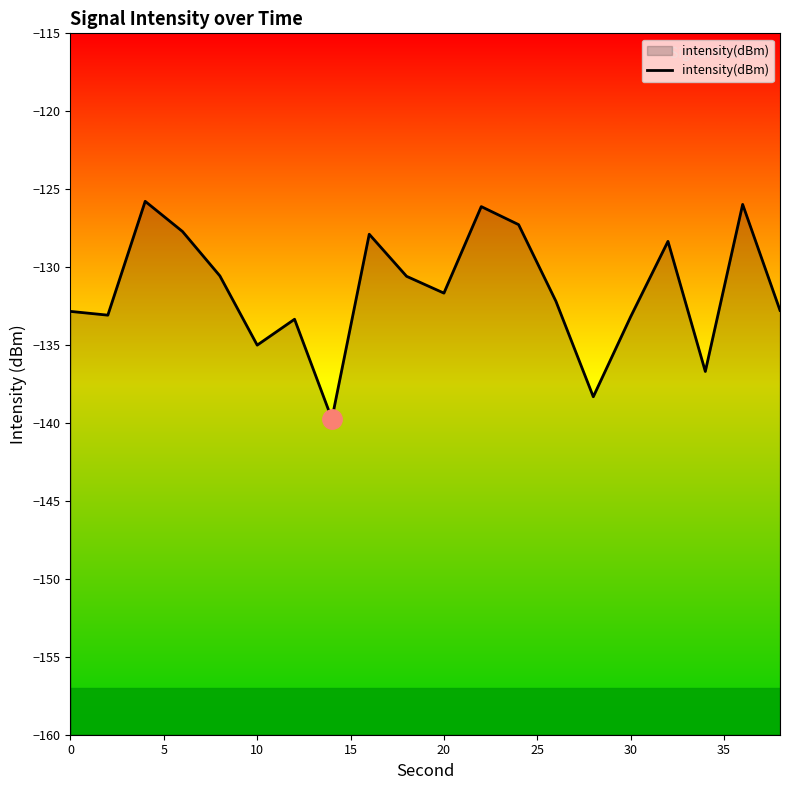

What is the difference between the maximum and minimum values?

14.0